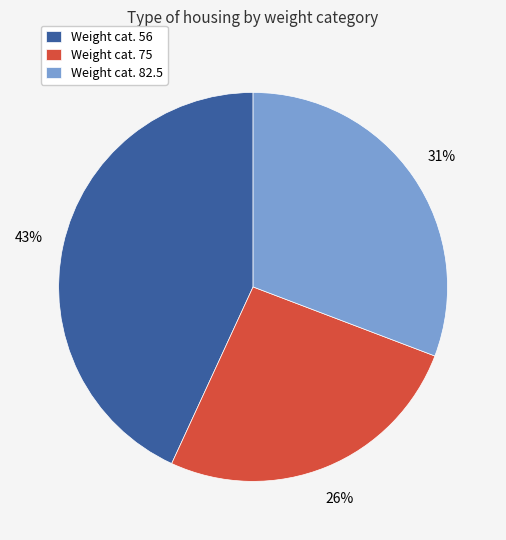

Between Weight cat. 56 and Weight cat. 82.5, which is larger?

Weight cat. 56